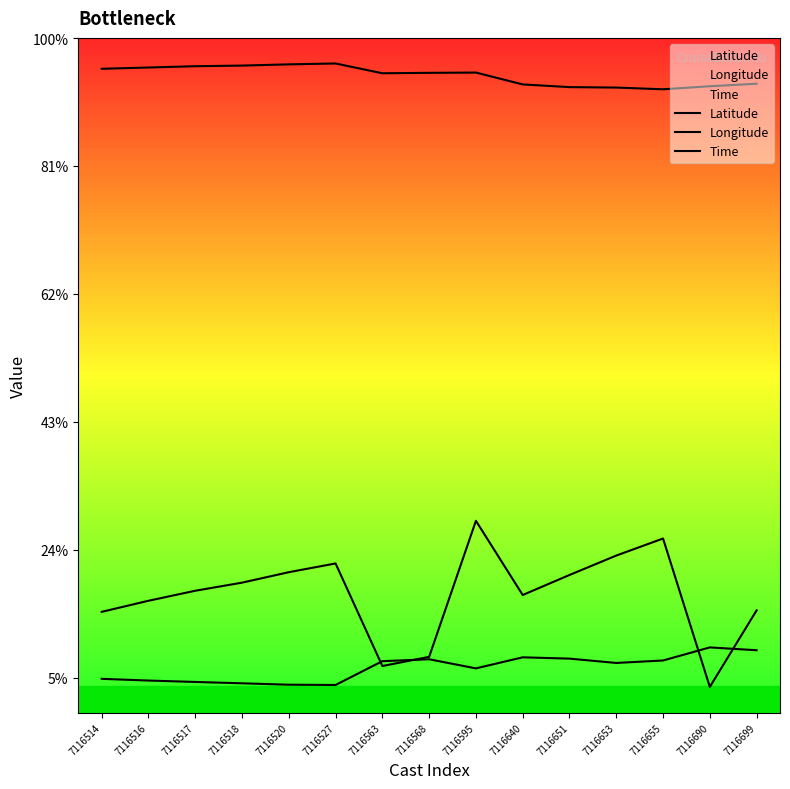

True or false: Latitude has a value of 35.5 at 7116651.

False